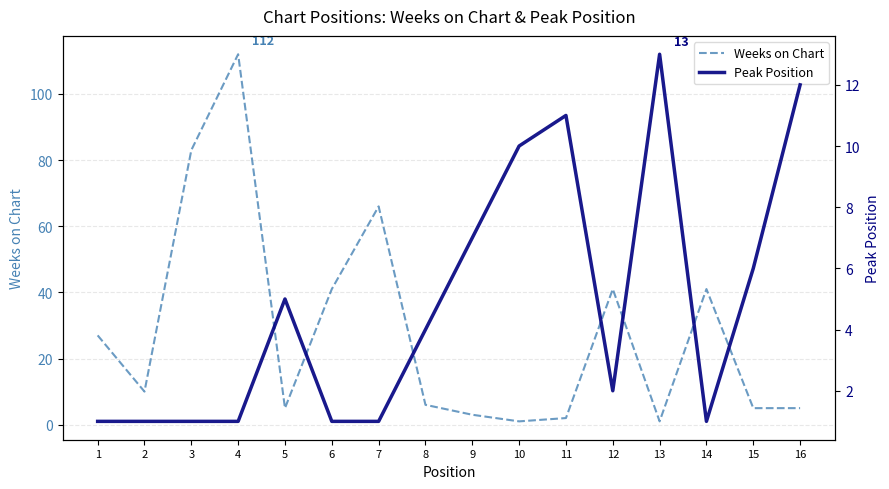

True or false: Weeks on Chart has a value of 9 at 15.

False